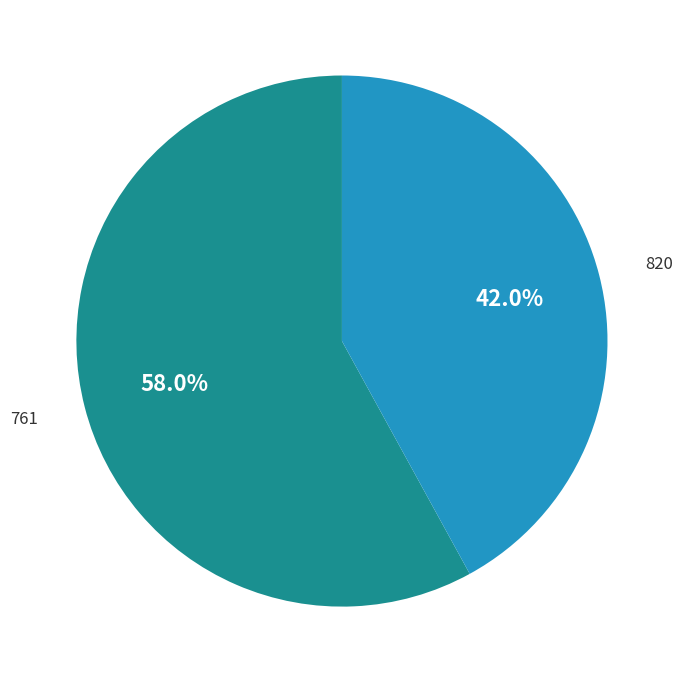

What is the majority slice?

761